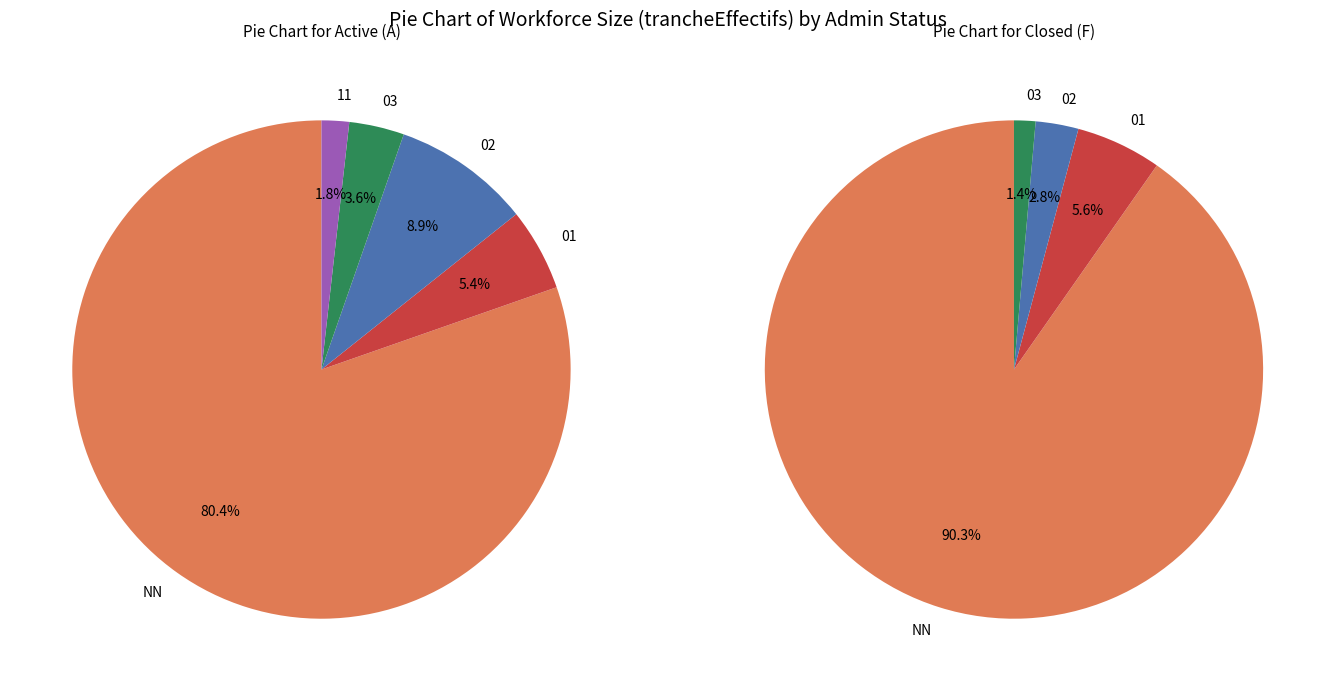

Count the number of slices in the pie.

5